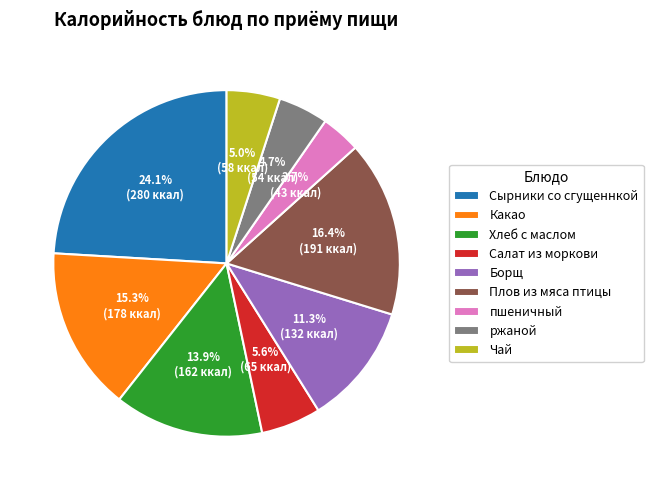

What percentage is the Хлеб с маслом slice, to the nearest percent?

14%